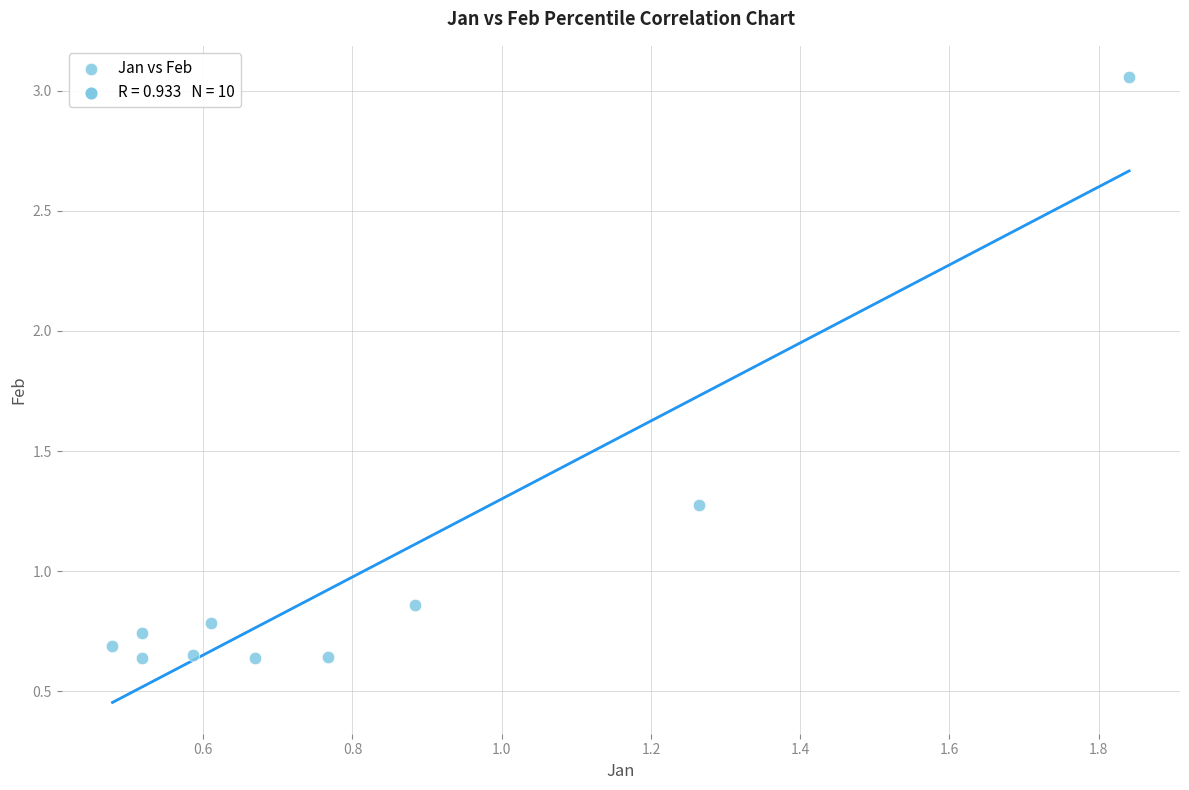

What is the average X value?

0.8